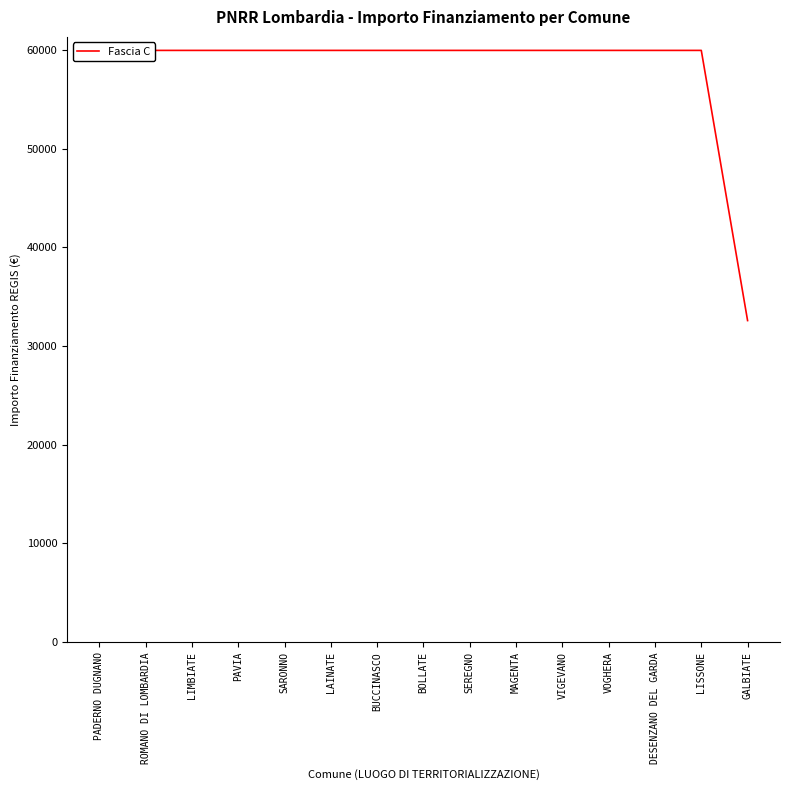

What is the sum of all values?

872113